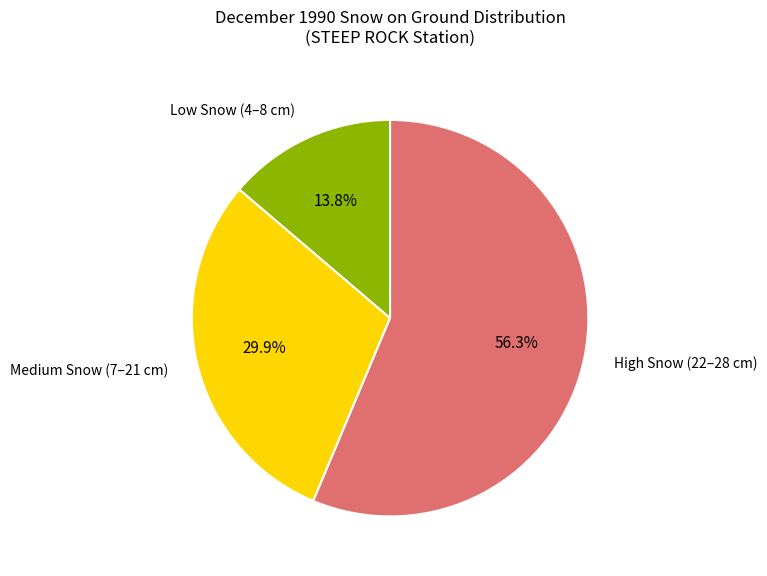

Combined, do Medium Snow (7–21 cm) and High Snow (22–28 cm) account for over 50%?

Yes